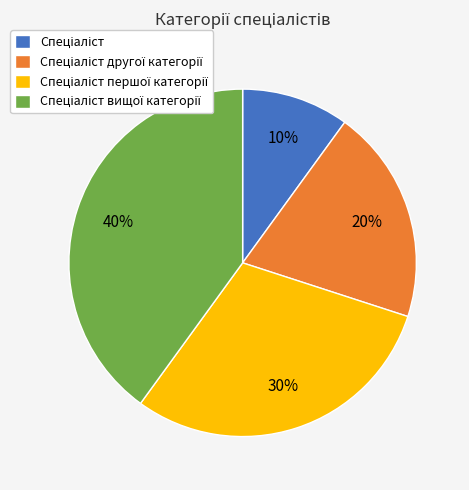

To the nearest percent, what is the difference between the largest and smallest slice percentages?

30%